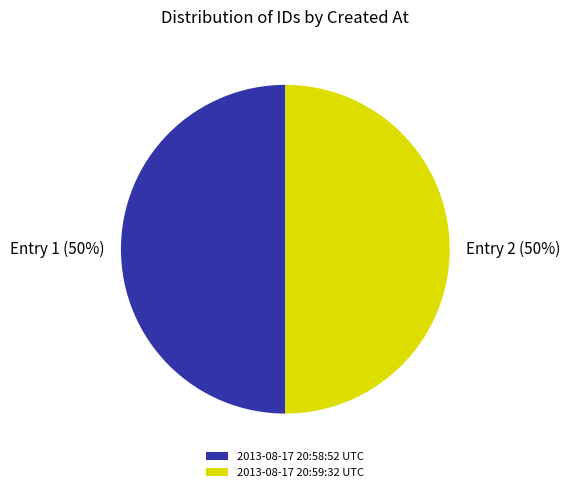

What is the ratio of the value at 2013-08-17 20:58:52 UTC to the value at 2013-08-17 20:59:32 UTC?

1.0